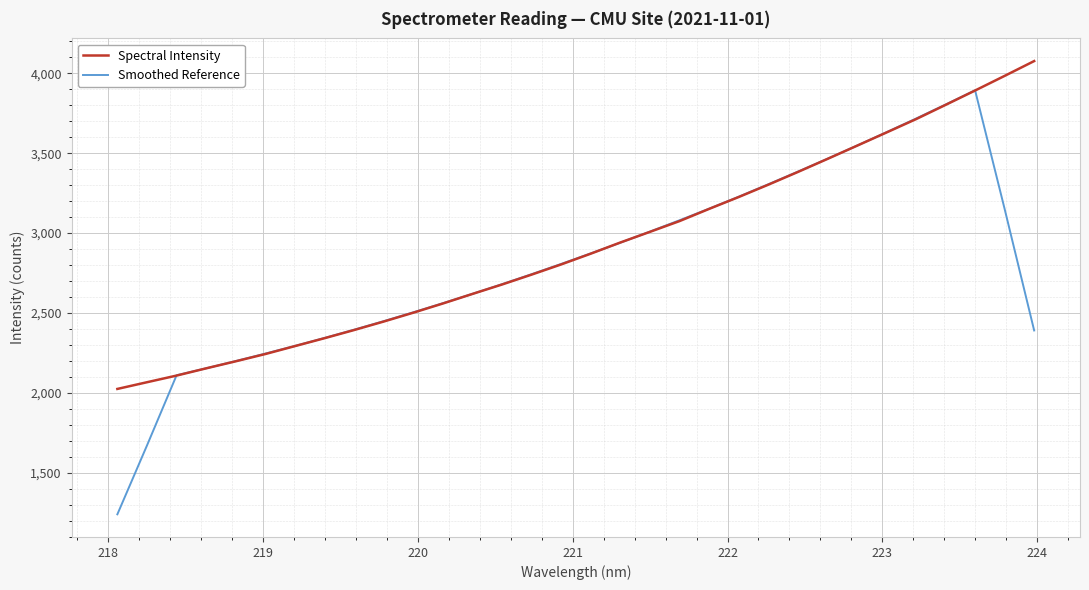

What is the maximum value shown in the chart?

4076.7